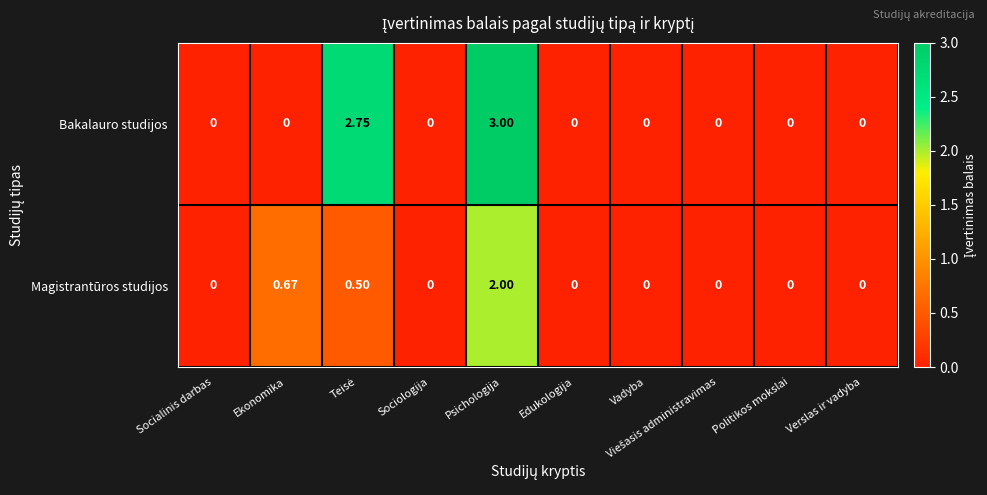

Which series has the widest spread of values?

Bakalauro studijos